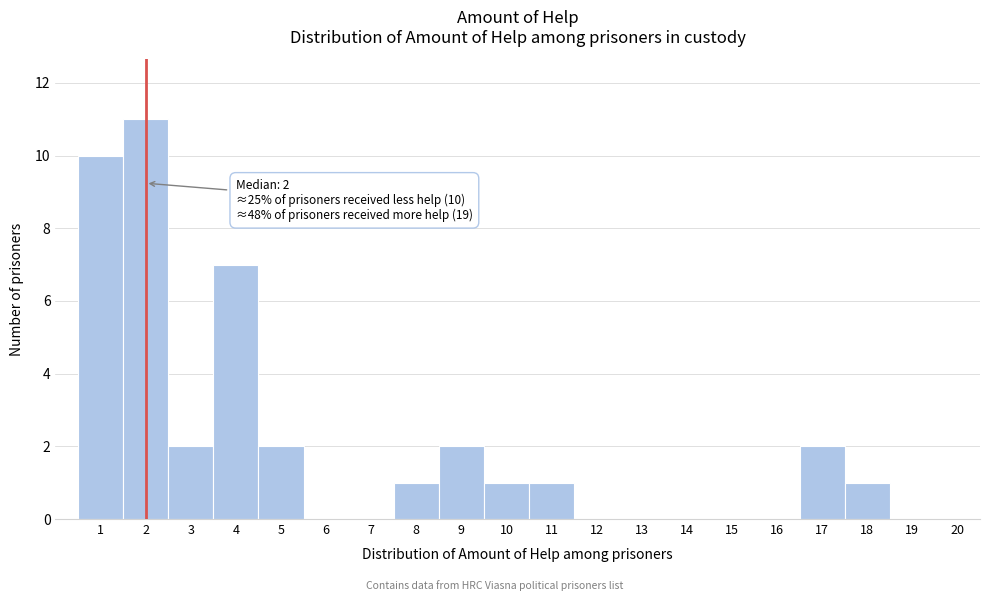

Reading right to left, list all the values displayed in this chart.

20=0	19=0	18=1	17=2	16=0	15=0	14=0	13=0	12=0	11=1	10=1	9=2	8=1	7=0	6=0	5=2	4=7	3=2	2=11	1=10